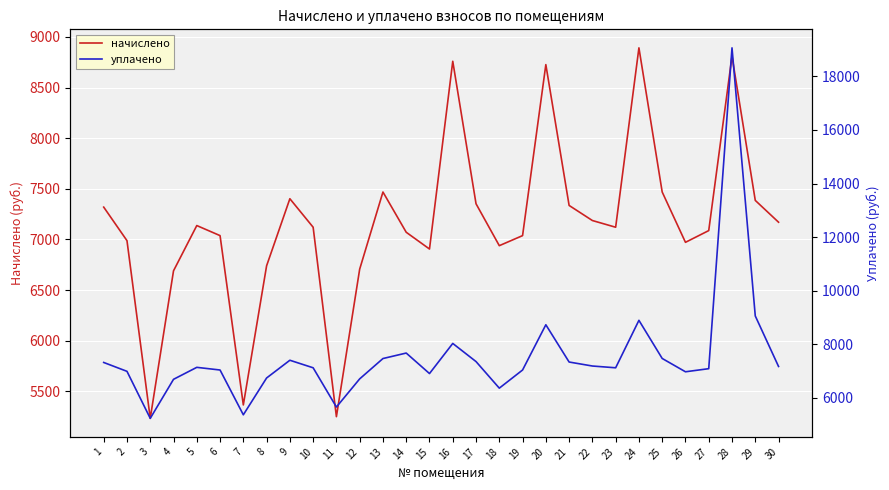

The уплачено series shows 12606.4 at 1. True or false?

False